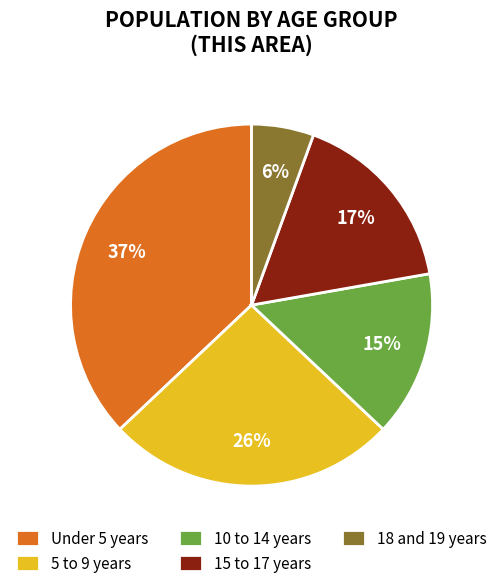

Which slice is the largest?

Under 5 years